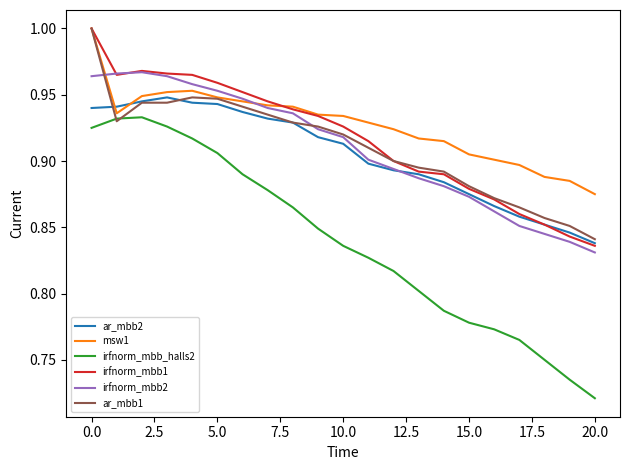

True or false: irfnorm_mbb1 and irfnorm_mbb_halls2 intersect in this chart.

False